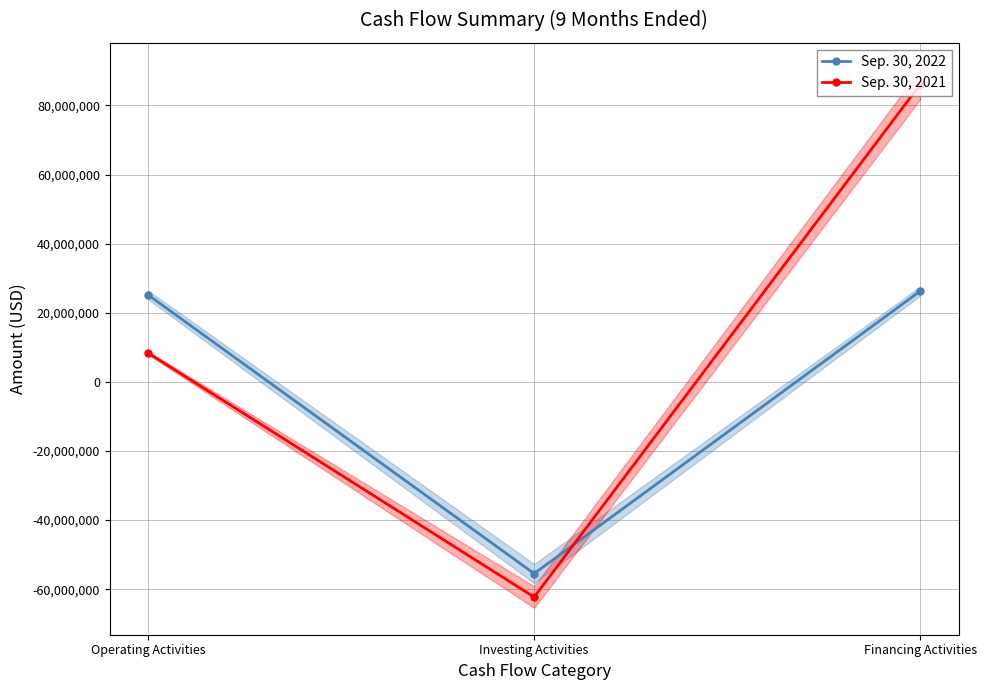

Reading left to right, list all the values displayed in this chart.

Sep. 30, 2022: 25141208	-55466574	26240336
Sep. 30, 2021: 8337277	-62261396	86026426